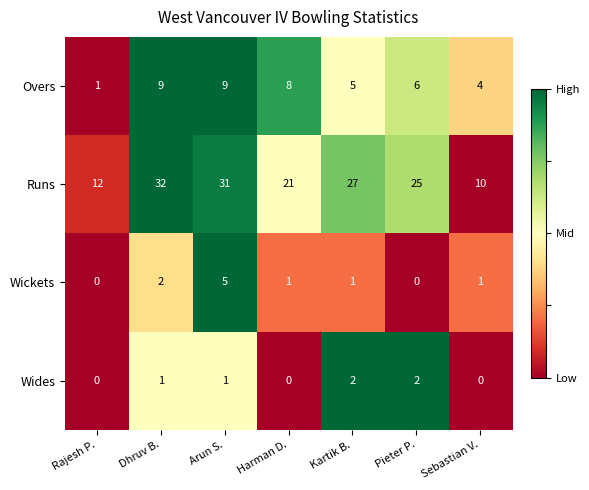

Reading right to left, transcribe all the data shown in this chart.

Overs: 4	6	5	8	9	9	1
Runs: 10	25	27	21	31	32	12
Wickets: 1	0	1	1	5	2	0
Wides: 0	2	2	0	1	1	0